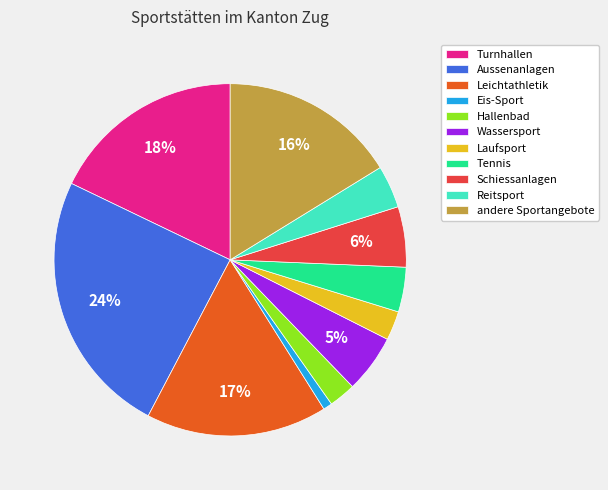

Is the sum of Laufsport and Leichtathletik greater than half?

No